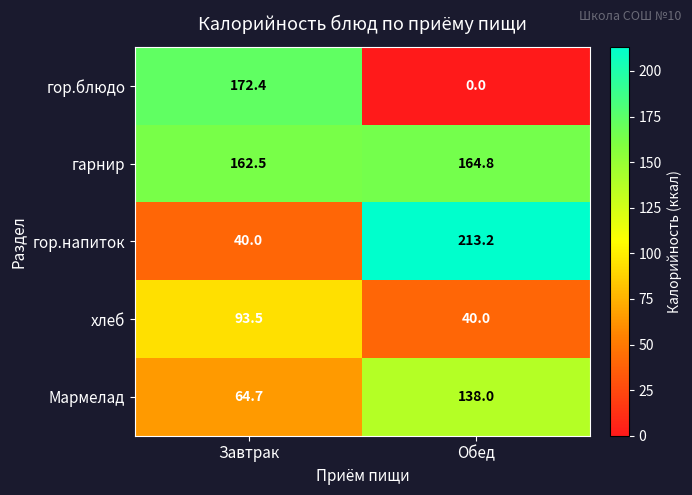

Rank the series by their average value, from lowest to highest.

хлеб, гор.блюдо, Мармелад, гор.напиток, гарнир